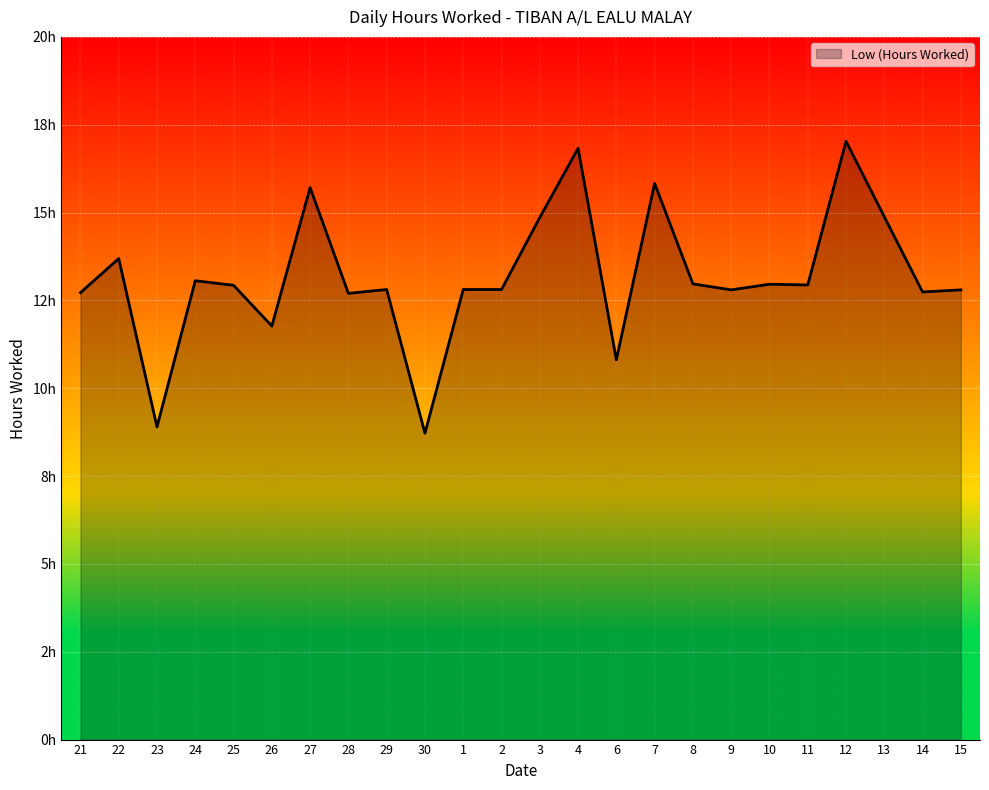

What is the sum of all values?

316.1